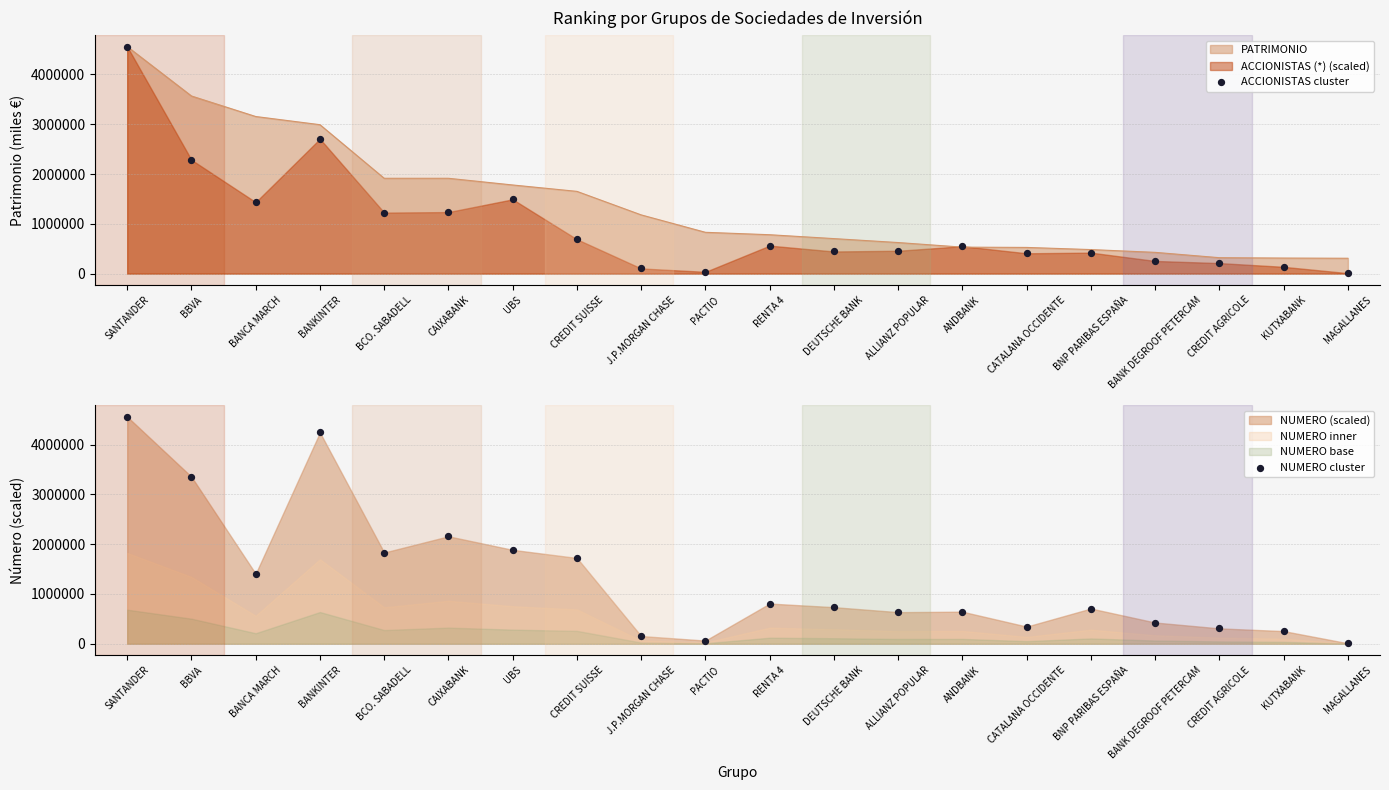

Which series reaches the minimum Y coordinate?

NUMERO cluster